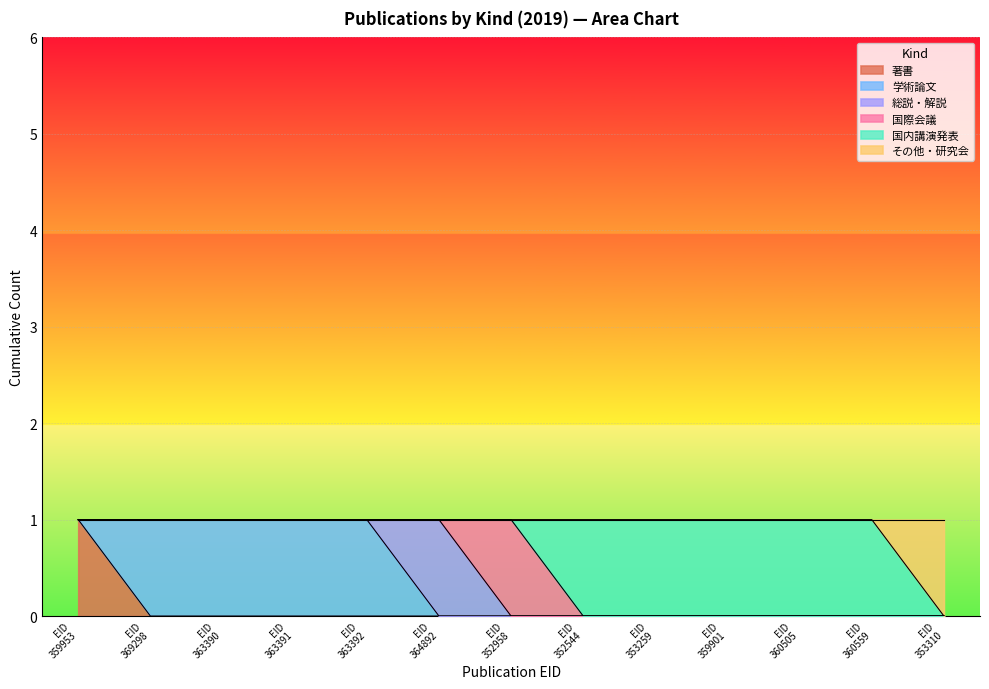

Reading left to right, what are all the values shown in this chart?

著書: 359953=1	369298=0	363390=0	363391=0	363392=0	364892=0	352958=0	352544=0	353259=0	359901=0	360505=0	360559=0	353310=0
学術論文: 359953=0	369298=1	363390=1	363391=1	363392=1	364892=0	352958=0	352544=0	353259=0	359901=0	360505=0	360559=0	353310=0
総説・解説: 359953=0	369298=0	363390=0	363391=0	363392=0	364892=1	352958=0	352544=0	353259=0	359901=0	360505=0	360559=0	353310=0
国際会議: 359953=0	369298=0	363390=0	363391=0	363392=0	364892=0	352958=1	352544=0	353259=0	359901=0	360505=0	360559=0	353310=0
国内講演発表: 359953=0	369298=0	363390=0	363391=0	363392=0	364892=0	352958=0	352544=1	353259=1	359901=1	360505=1	360559=1	353310=0
その他・研究会: 359953=0	369298=0	363390=0	363391=0	363392=0	364892=0	352958=0	352544=0	353259=0	359901=0	360505=0	360559=0	353310=1